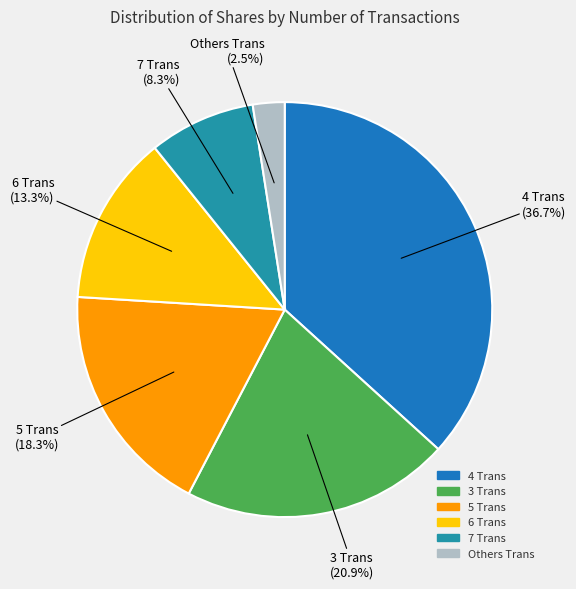

Is there a majority slice in this chart?

No